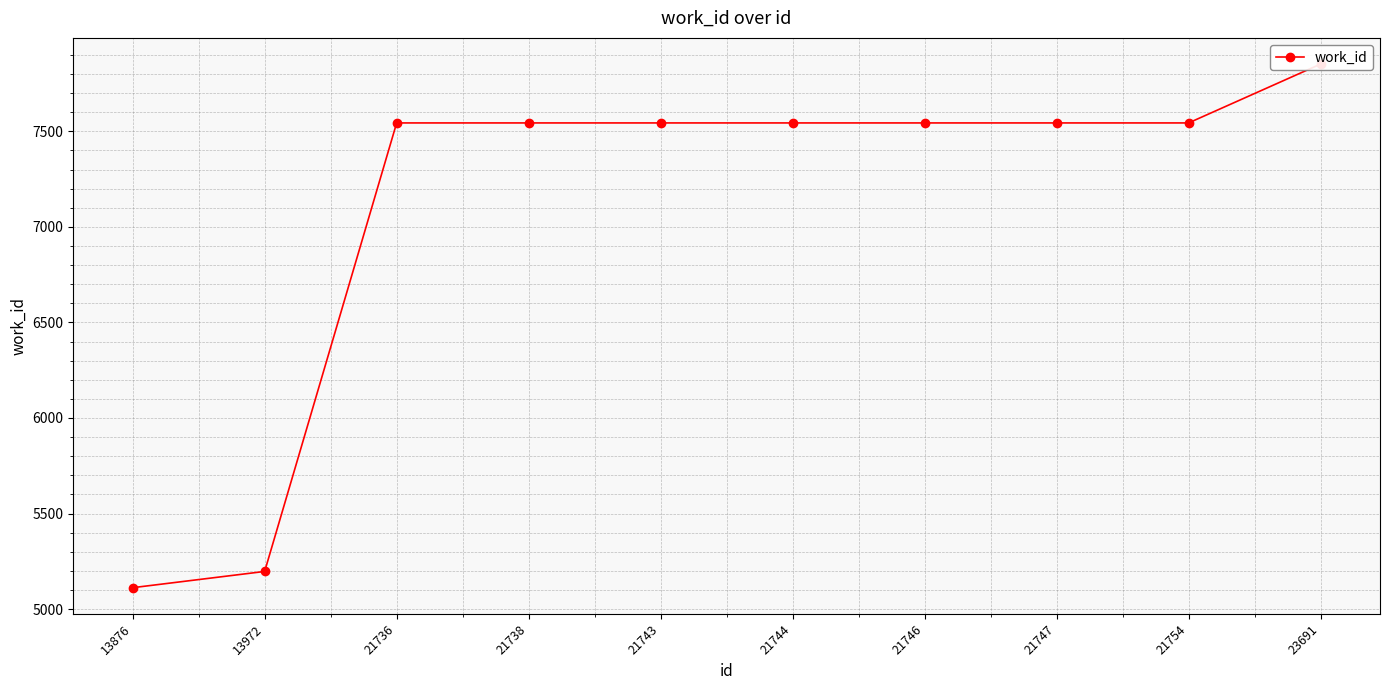

How many lines are shown in the chart?

1